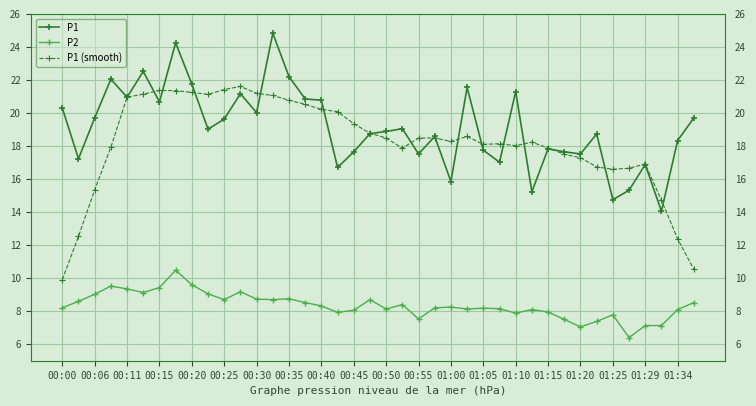

List the series in order of their peak value, highest first.

P1, P1 (smooth), P2